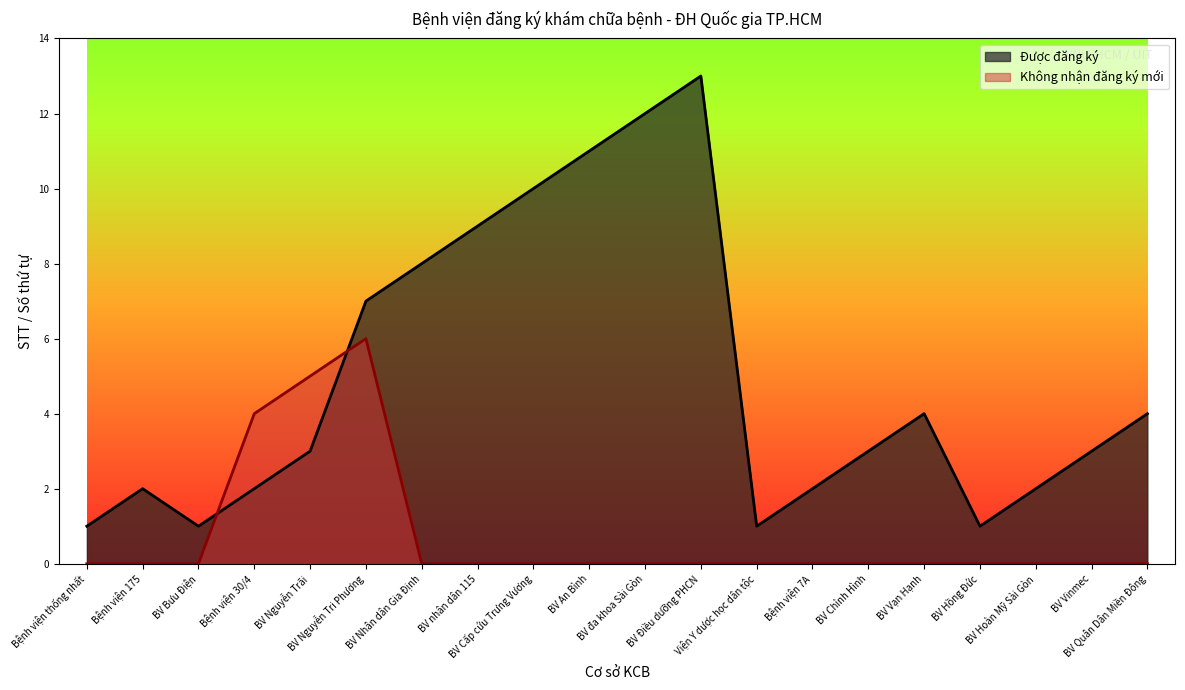

At which category does the chart reach its minimum across all series?

Bệnh viện thống nhất